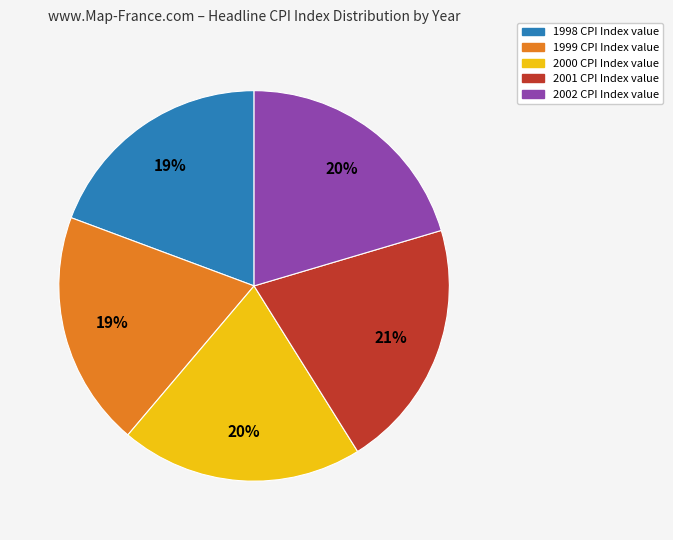

The 2002 slice represents 20% of the pie. True or false?

True